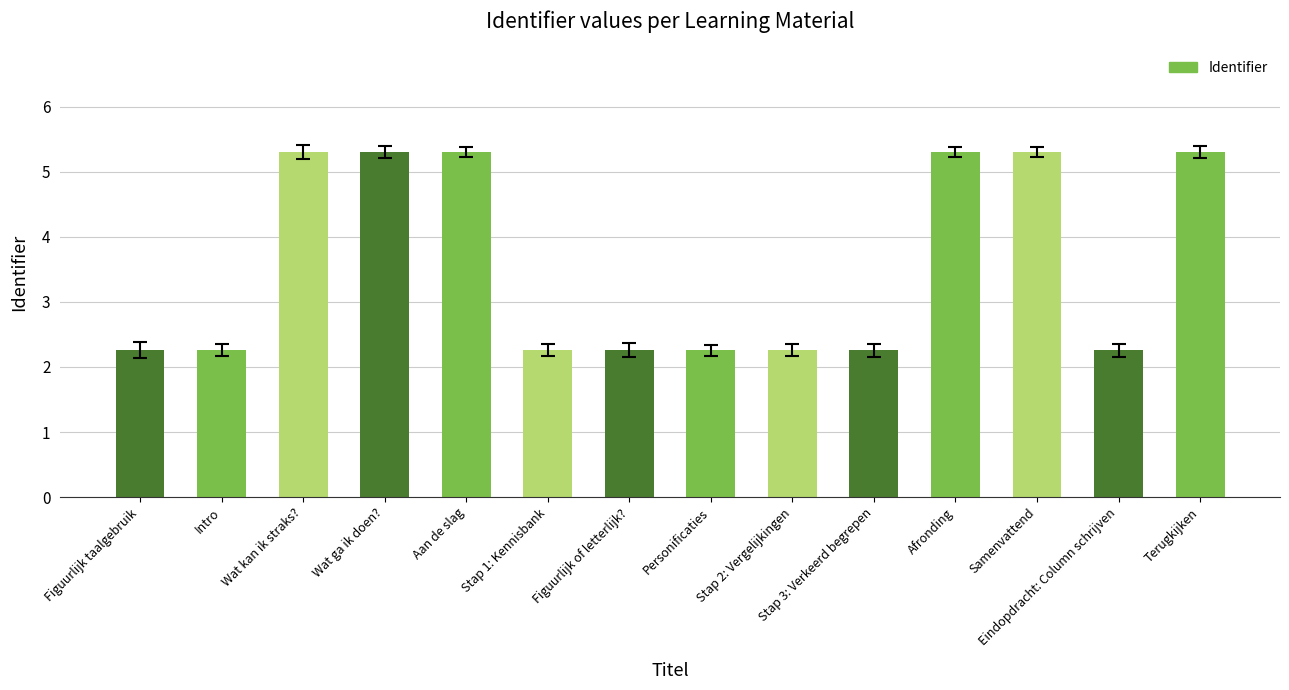

Approximately how many times larger is the value at Personificaties compared to Terugkijken?

0.4